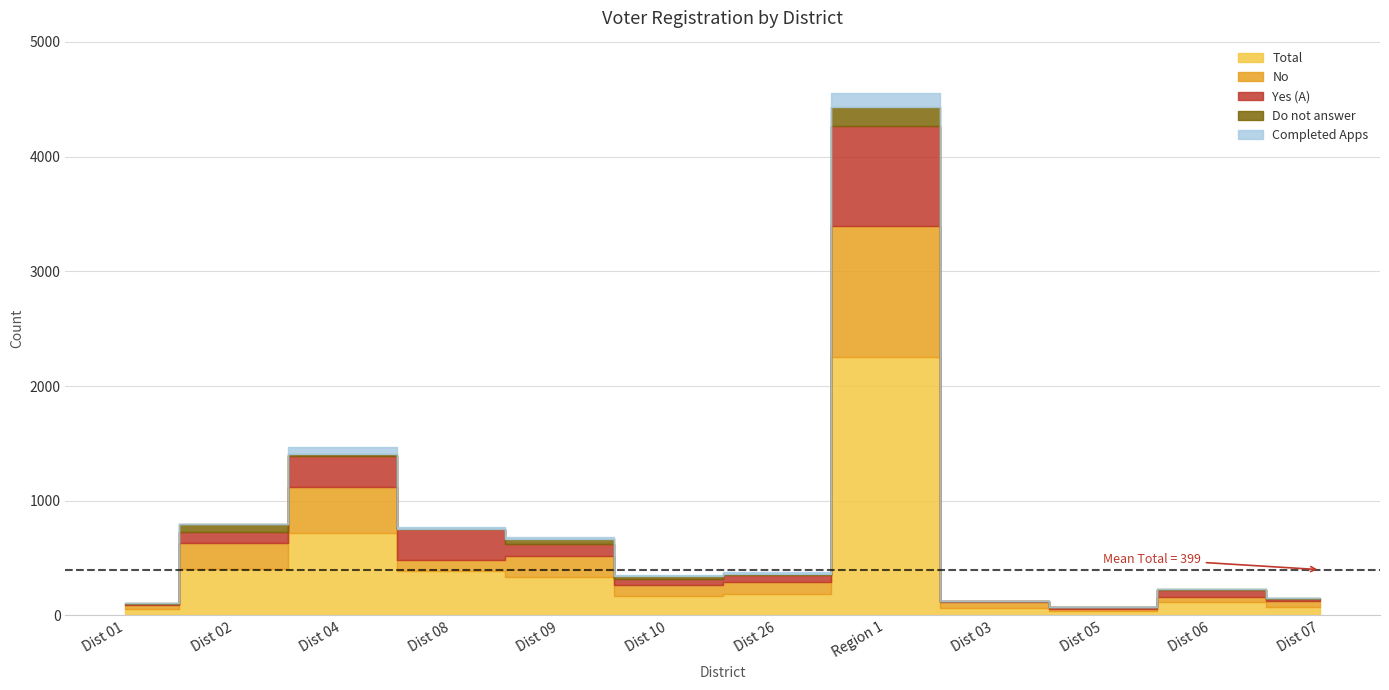

How many series are shown in this chart?

5